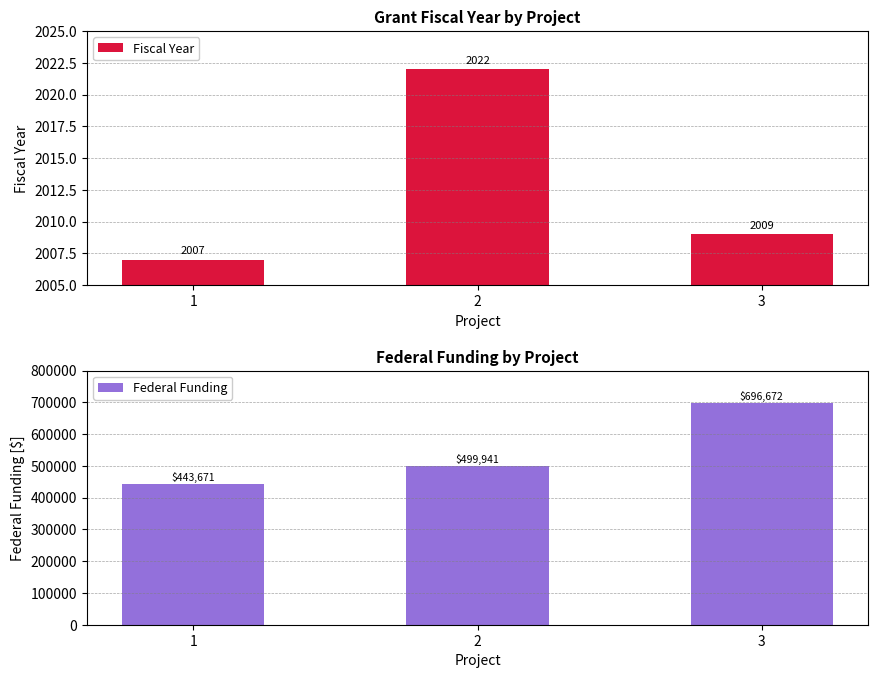

What is the value of the Fiscal Year bar at the 2nd from the left?

2022